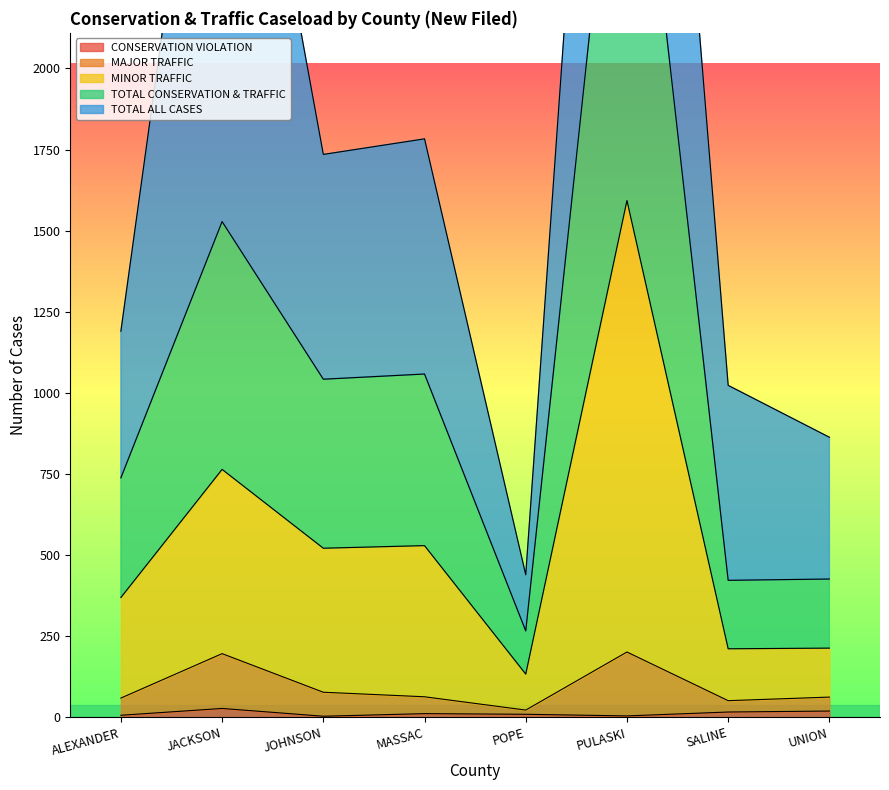

True or false: TOTAL CONSERVATION & TRAFFIC and CONSERVATION VIOLATION intersect in this chart.

False